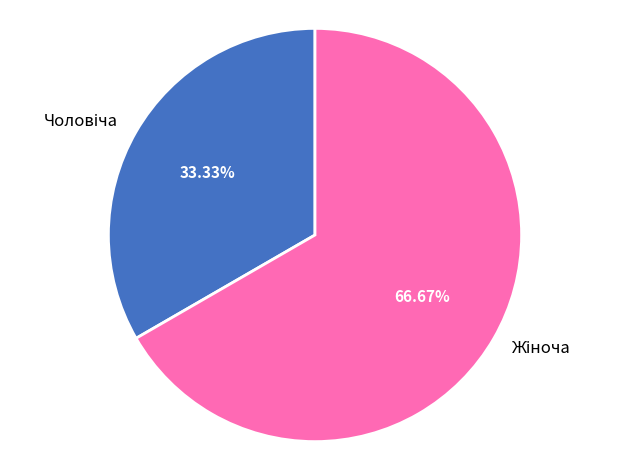

Is there a majority slice in this chart?

Yes